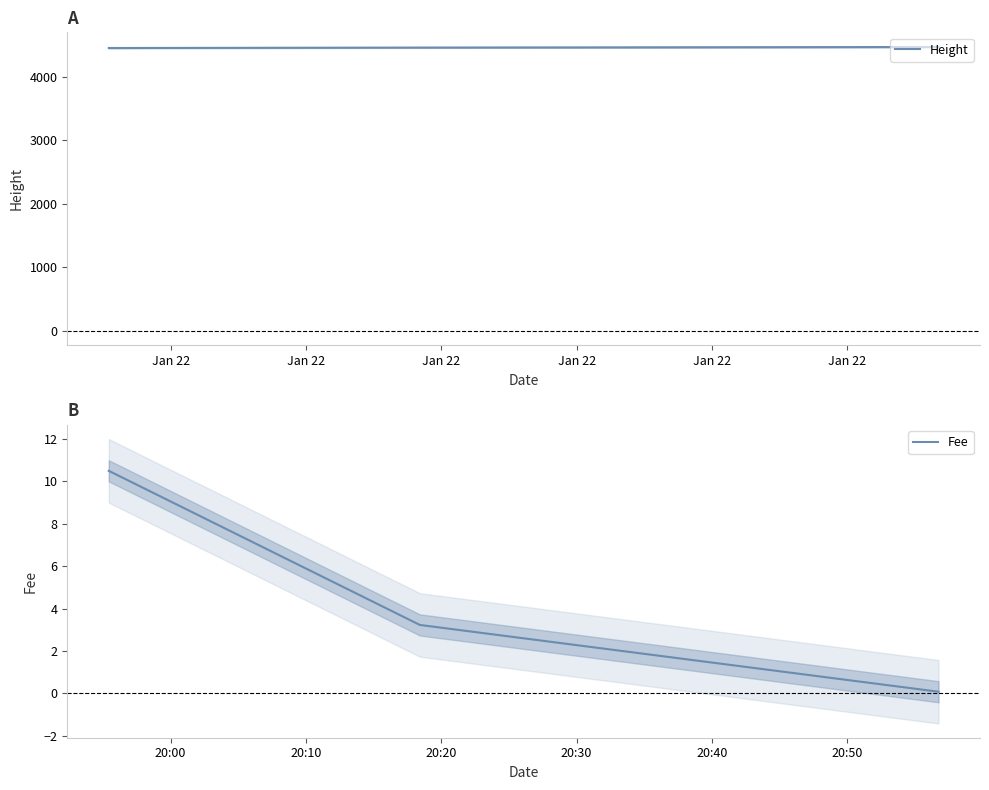

Which series has the largest total across all categories?

Height